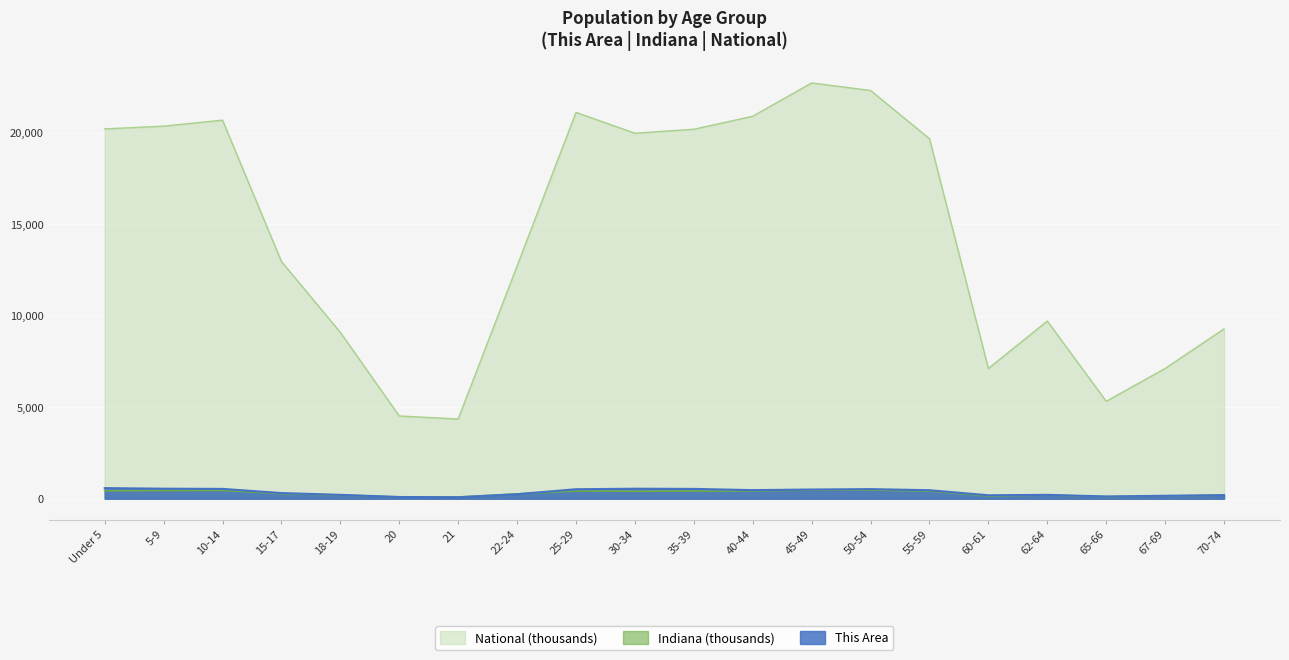

Reading left to right, what are all the values shown in this chart?

This Area: 580.0	548.0	537.0	310.0	212.0	94.0	80.0	249.0	518.0	547.0	537.0	469.0	503.0	524.0	465.0	189.0	211.0	124.0	160.0	196.0
Indiana: 434.1	444.8	452.2	277.2	198.3	99.0	94.3	258.7	419.5	407.8	417.0	423.8	473.9	472.8	418.5	150.0	200.6	109.7	149.3	193.3
National: 20201.4	20348.7	20677.2	12954.3	9086.1	4519.1	4354.3	12712.6	21101.8	19962.1	20179.6	20891.0	22708.6	22298.1	19664.8	7113.7	9704.2	5319.9	7115.4	9278.2